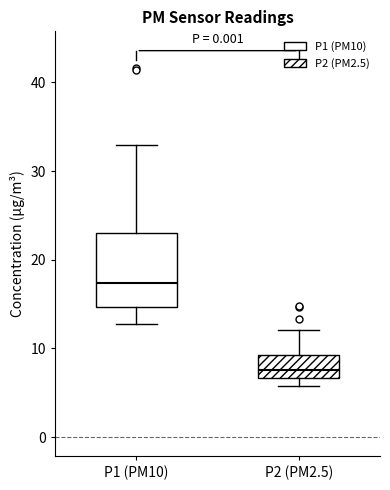

Which box has the highest median line?

P1 (PM10)